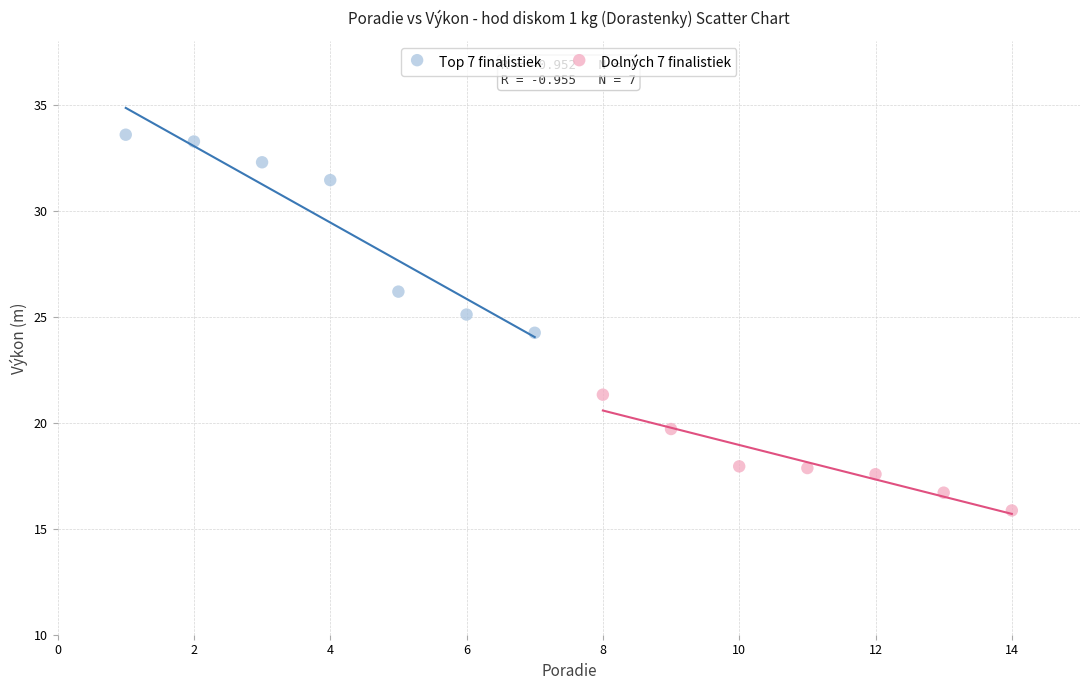

What are all the series names shown in the legend?

Top 7 finalistiek, Dolných 7 finalistiek